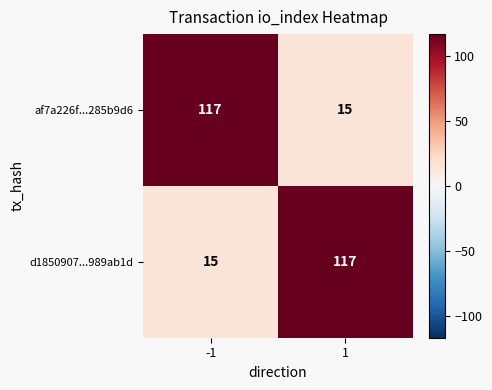

At how many categories does at least one series exceed 59?

2